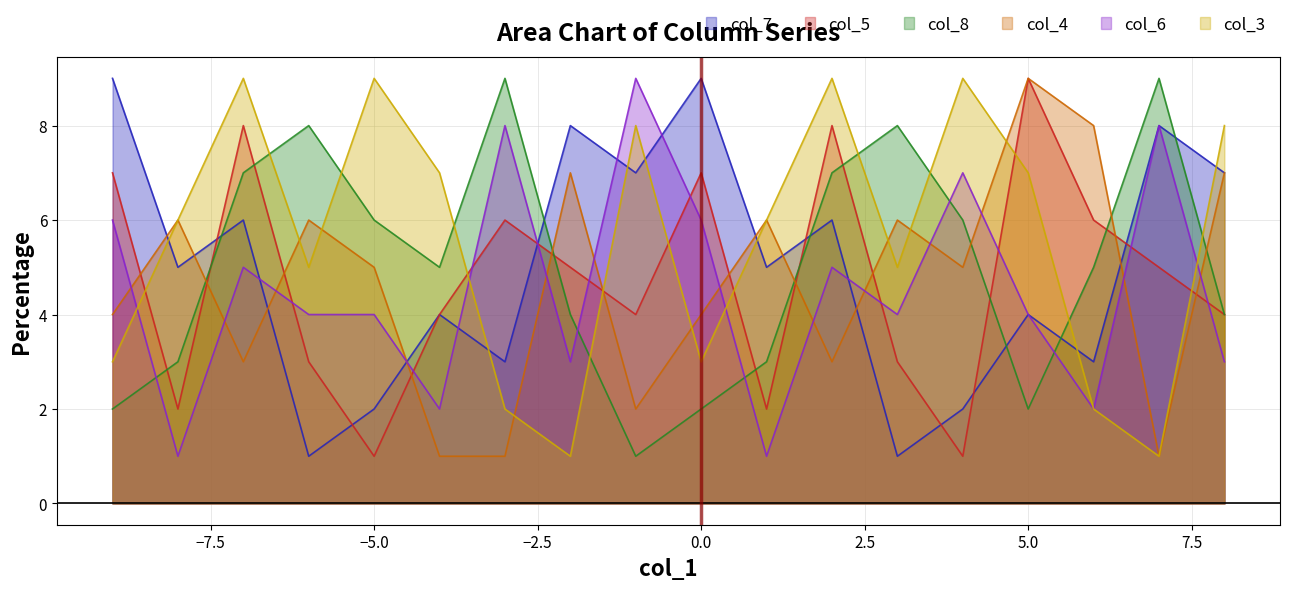

At which category does the chart reach its minimum across all series?

2